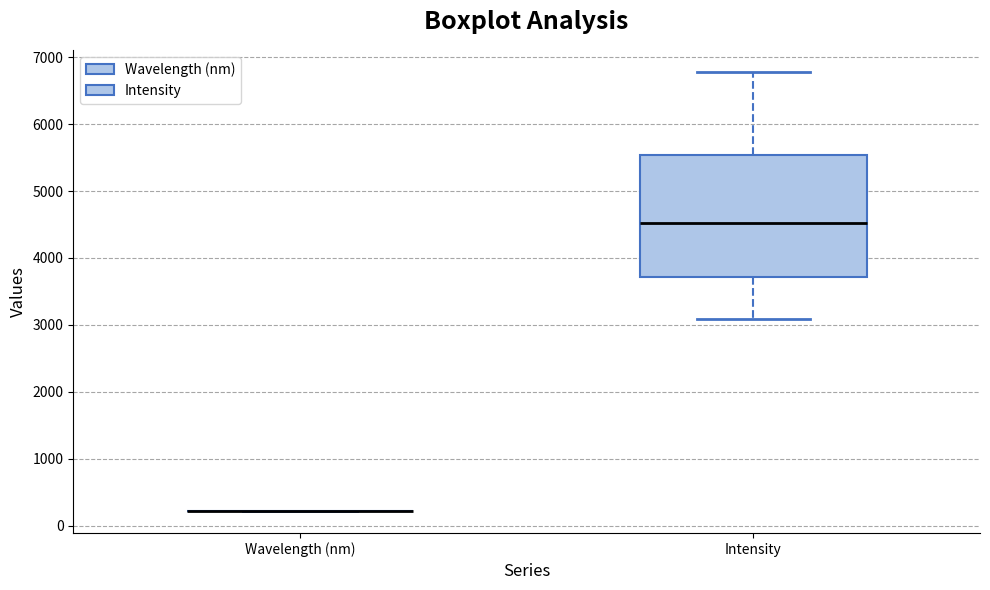

Which box is the tallest, from its lower edge to its upper edge?

Intensity